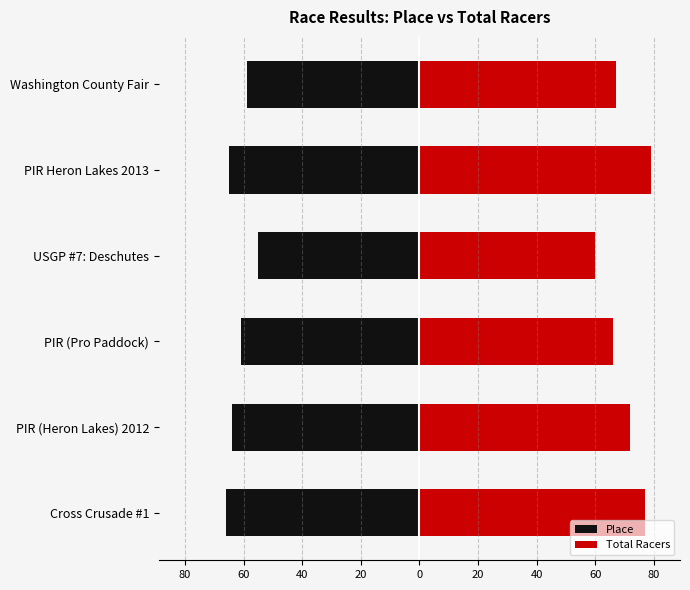

What is the difference between the maximum and minimum values in the Place series?

11